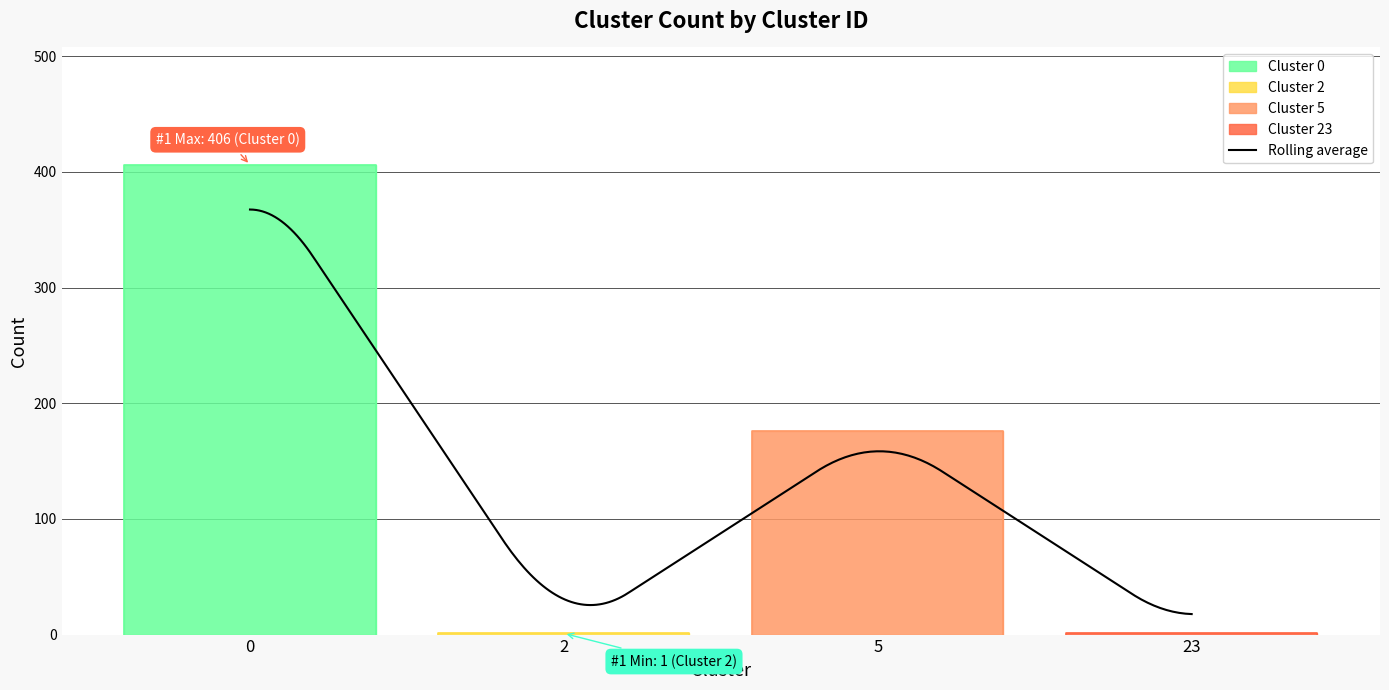

The value at 23 is 1. True or false?

True